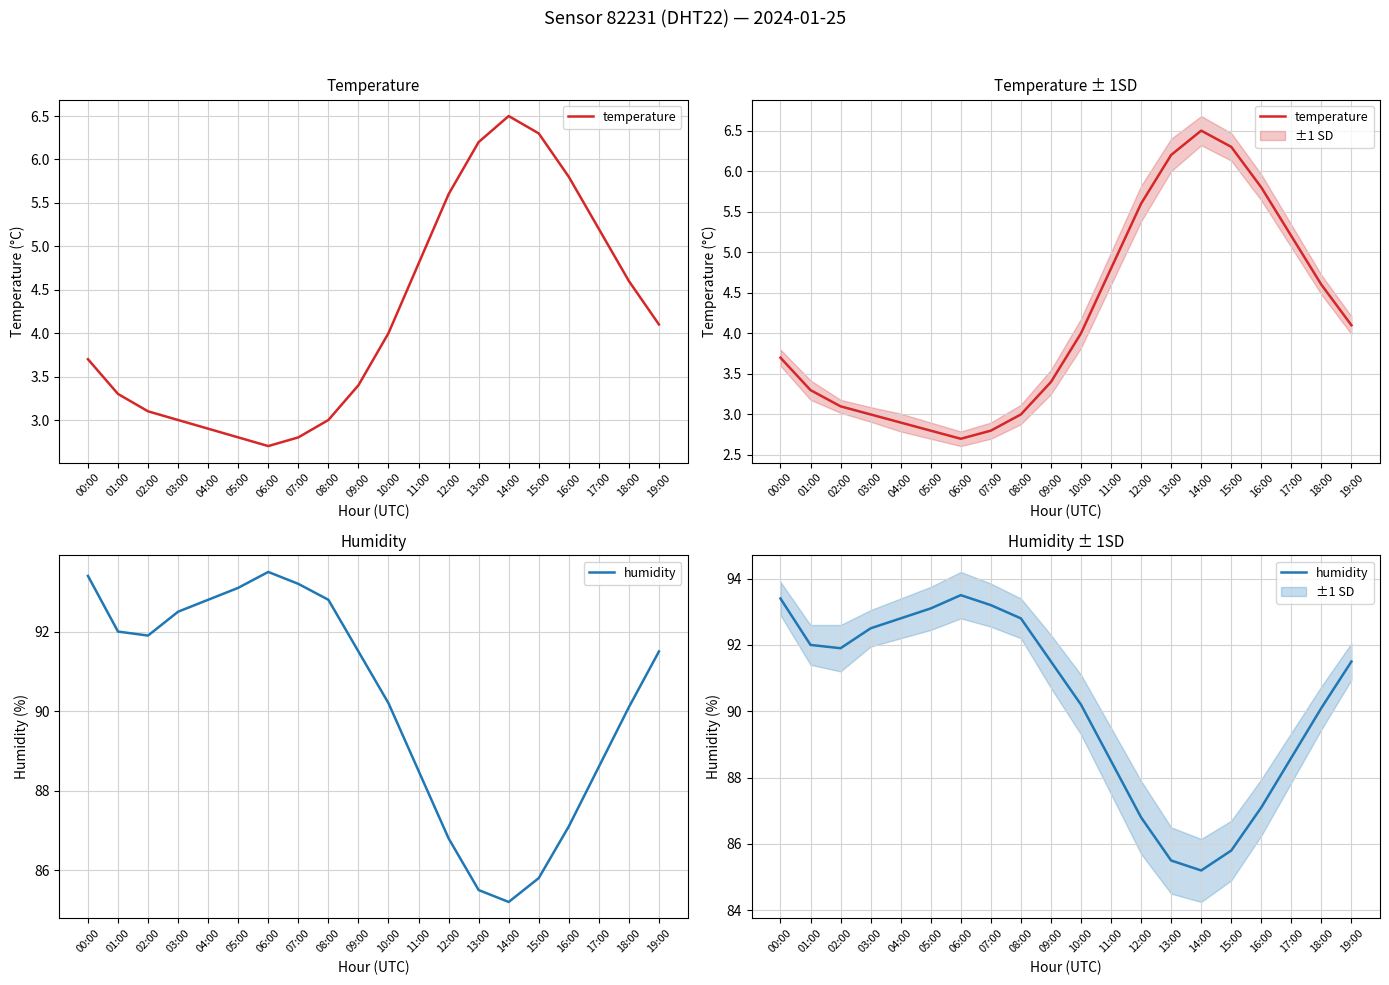

True or false: temperature and humidity intersect in this chart.

False